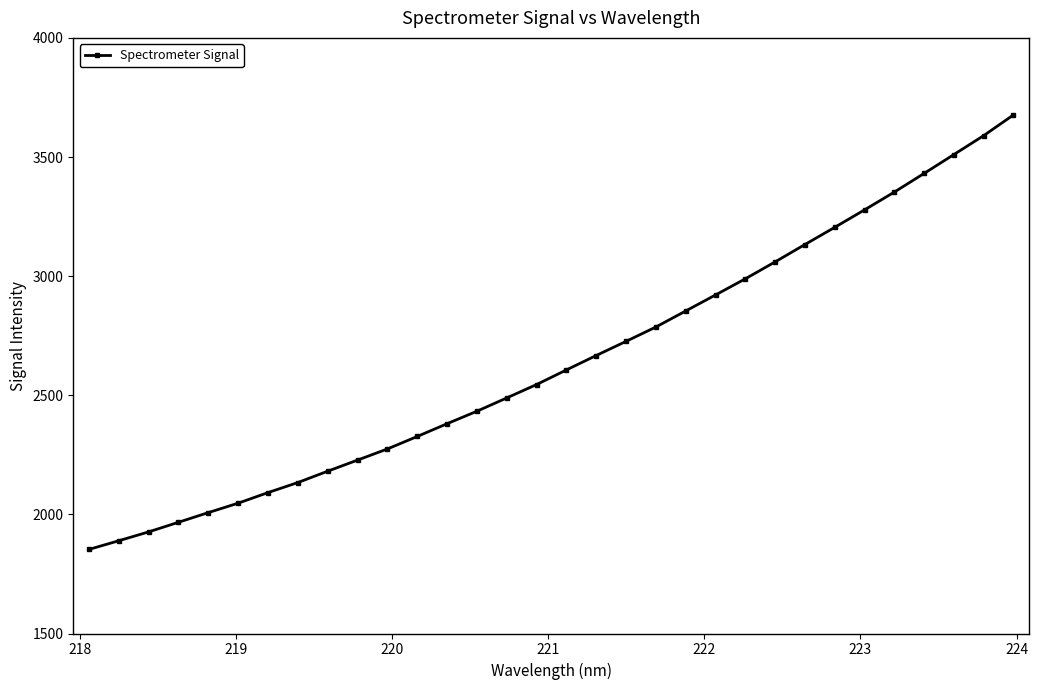

How many values exceed 2606?

16